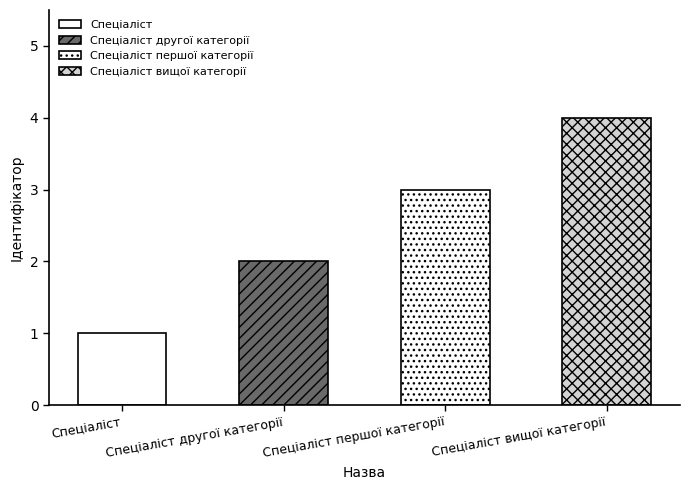

How many bars are there in total?

4